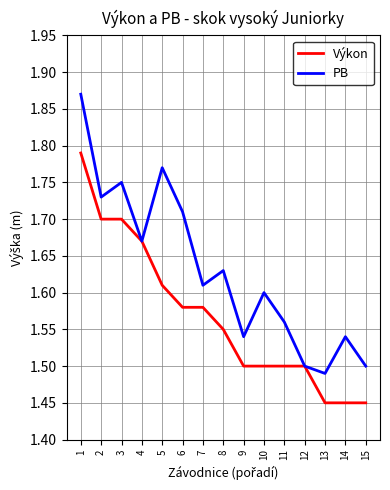

At which label is PB closest to 1?

13